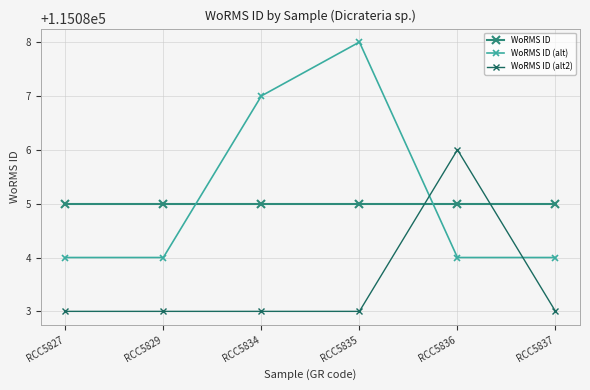

True or false: WoRMS ID (alt) and WoRMS ID cross at least once.

True